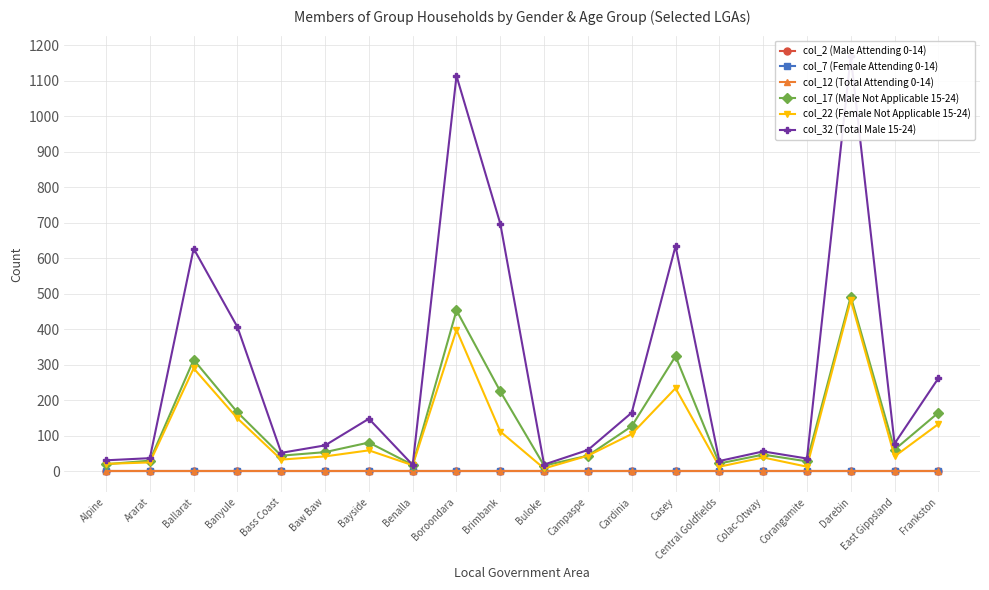

Between Bayside and Casey, which series saw the biggest shift?

col_32 (Total Male 15-24)